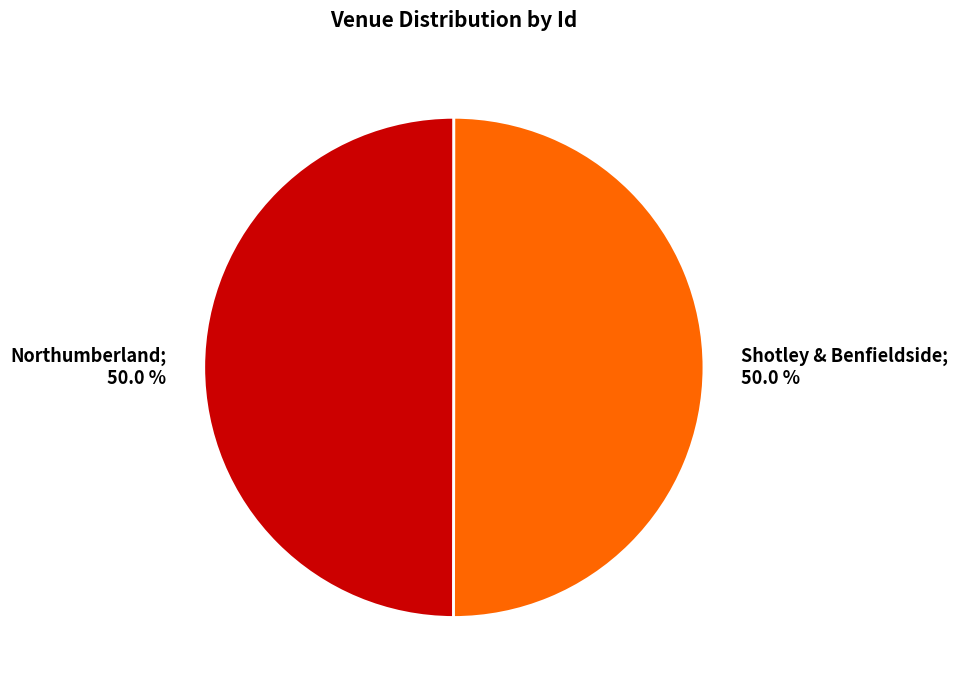

True or false: Shotley & Benfieldside accounts for 50% of the total.

True